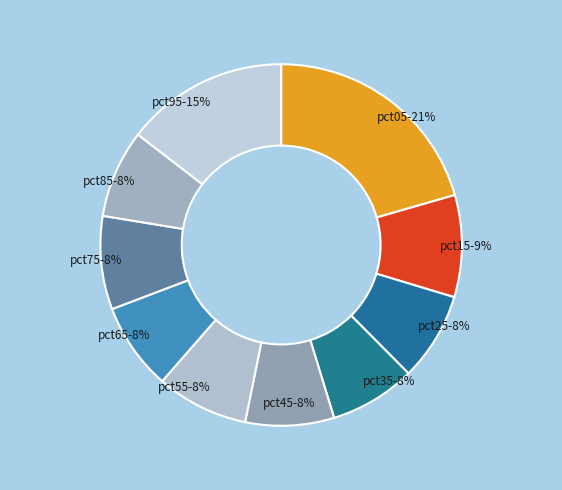

To the nearest percent, what percentage of the pie is pct15?

9%